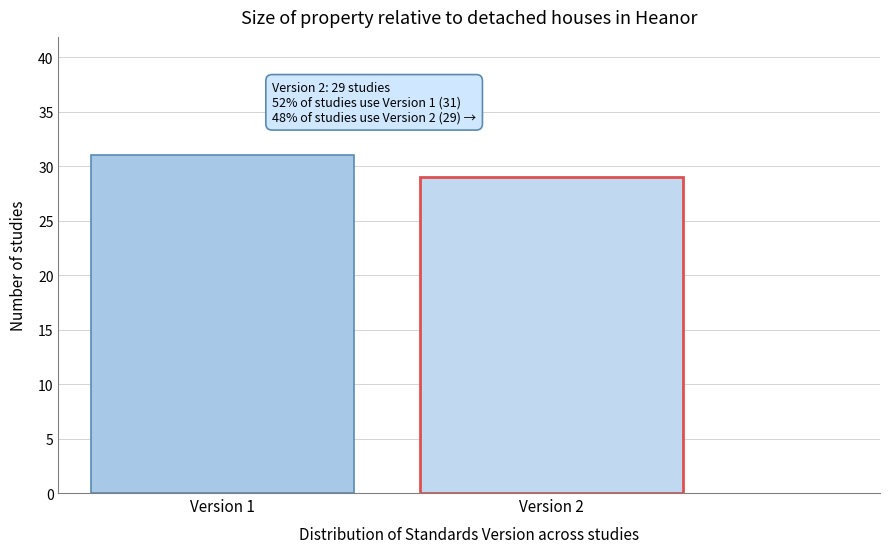

Reading left to right, what are all the values shown in this chart?

31	29